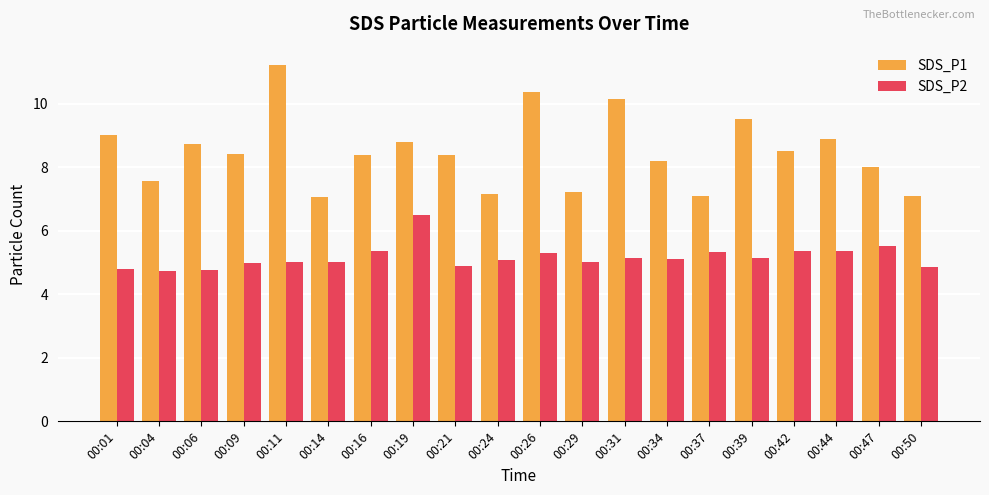

At which category does the chart reach its peak across all series?

00:11